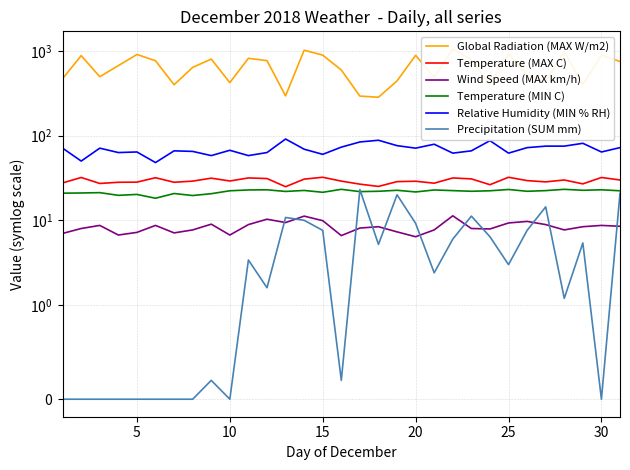

Reading left to right, what are all the values shown in this chart?

Global Radiation (MAX W/m2): 469.4	876.9	494.6	668.4	905.1	763.1	397.9	637.2	798.7	421.5	815.7	766.0	293.9	1015.9	888.8	593.6	292.1	283.2	441.3	883.9	487.7	1054.4	781.6	402.7	927.4	512.1	434.2	977.1	399.5	891.2	747.5
Temperature (MAX C): 27.6	32.0	27.2	28.1	28.2	31.8	28.1	29.0	31.4	29.1	31.6	31.1	24.9	30.6	32.2	29.0	26.7	25.1	28.6	28.9	27.4	31.6	30.8	26.3	32.2	29.4	28.4	29.9	26.9	32.0	29.9
Wind Speed (MAX km/h): 7.0	8.0	8.7	6.7	7.2	8.7	7.1	7.7	9.0	6.7	8.9	10.3	9.4	11.2	9.9	6.6	8.1	8.4	7.3	6.4	7.7	11.3	8.0	7.9	9.3	9.7	8.9	7.7	8.4	8.7	8.5
Temperature (MIN C): 20.9	21.0	21.2	19.7	20.2	18.2	20.7	19.6	20.6	22.3	22.8	22.9	21.9	22.5	21.4	23.2	21.8	22.0	22.6	21.6	22.8	22.4	22.0	22.3	23.1	22.0	22.4	23.2	22.6	22.9	22.3
Relative Humidity (MIN % RH): 71.0	50.0	71.0	63.0	64.0	48.0	66.0	65.0	58.0	67.0	58.0	63.0	91.0	69.0	60.0	73.0	84.0	88.0	76.0	71.0	79.0	62.0	66.0	87.0	62.0	72.0	75.0	75.0	81.0	64.0	72.0
Precipitation (SUM mm): 0.0	0.0	0.0	0.0	0.0	0.0	0.0	0.0	0.2	0.0	3.4	1.6	10.8	10.0	7.6	0.2	23.0	5.2	20.0	9.2	2.4	6.0	11.2	6.4	3.0	7.6	14.4	1.2	5.4	0.0	20.8